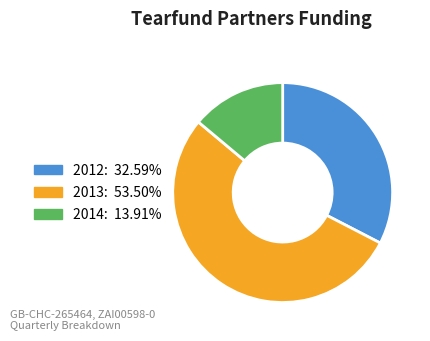

What is the ratio of the value at 2014: 13.91% to the value at 2012: 32.59%?

0.4